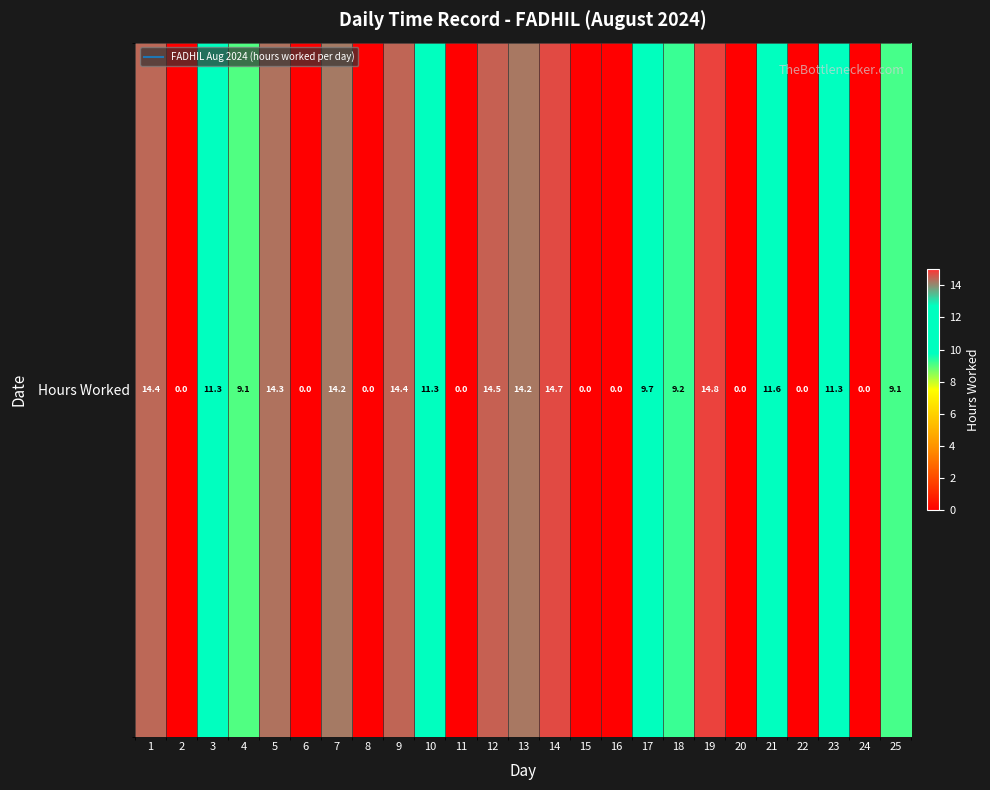

The chart shows a value of 5.0 at 23. True or false?

False